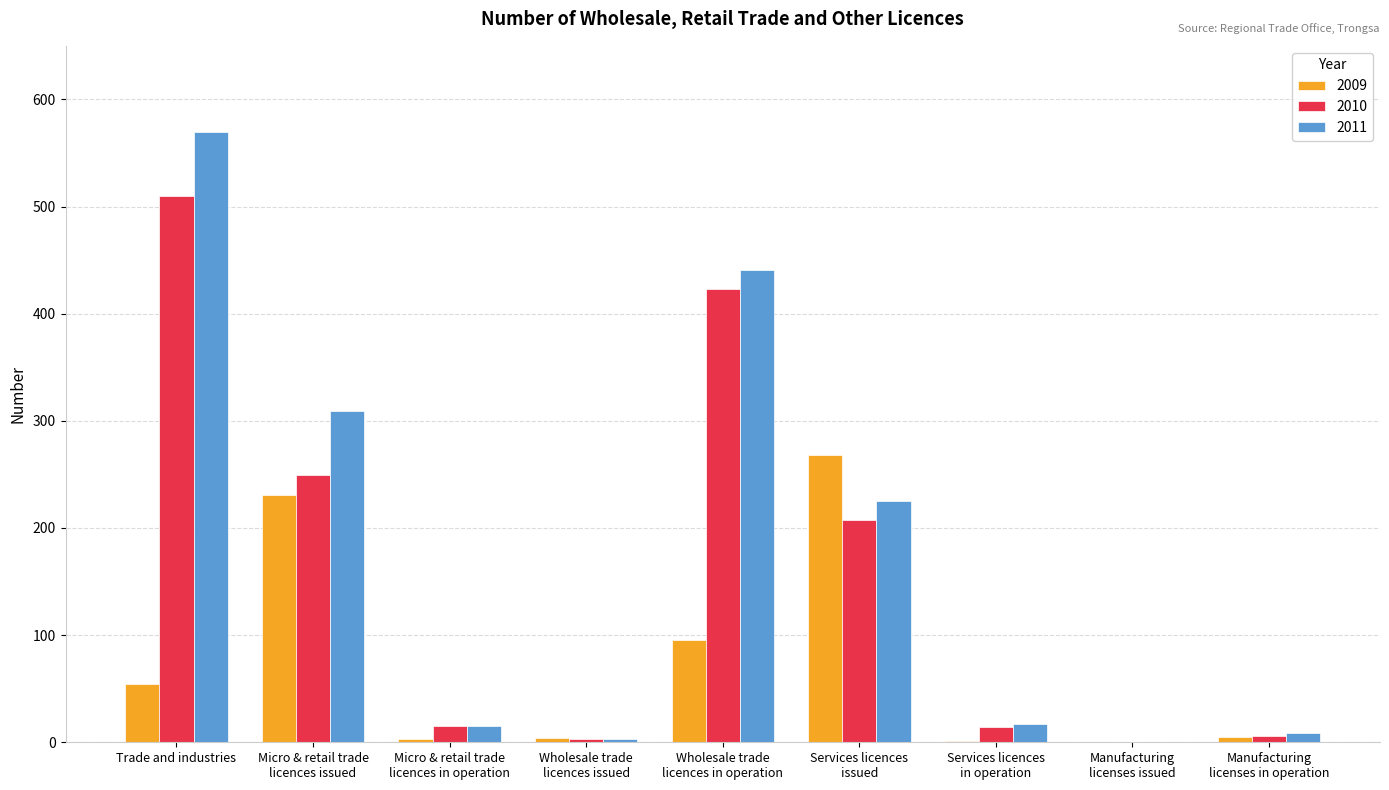

True or false: 2011 has a value of 336 at Trade and industries.

False